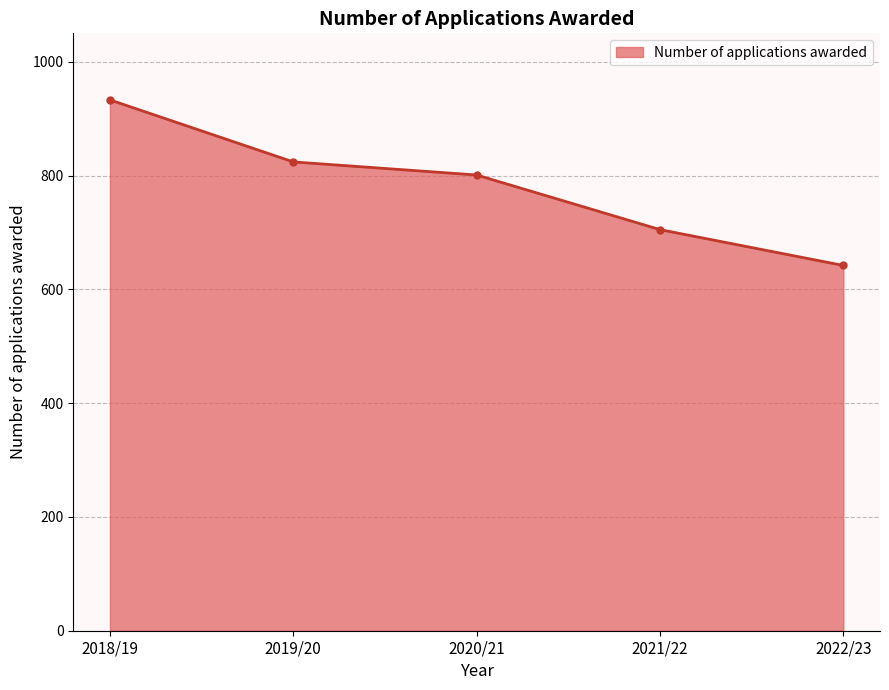

At which category does the chart reach its minimum across all series?

2022/23